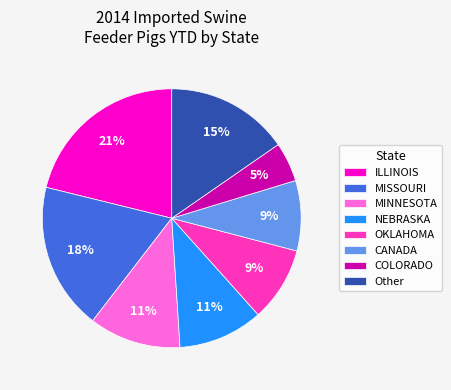

True or false: ILLINOIS accounts for 33% of the total.

False